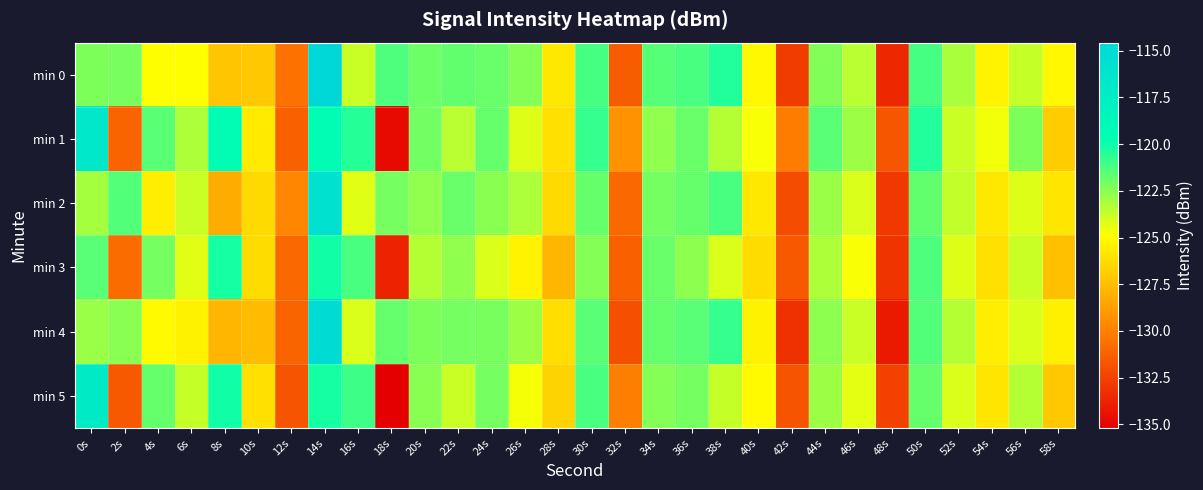

What is the smallest value displayed?

-135.2